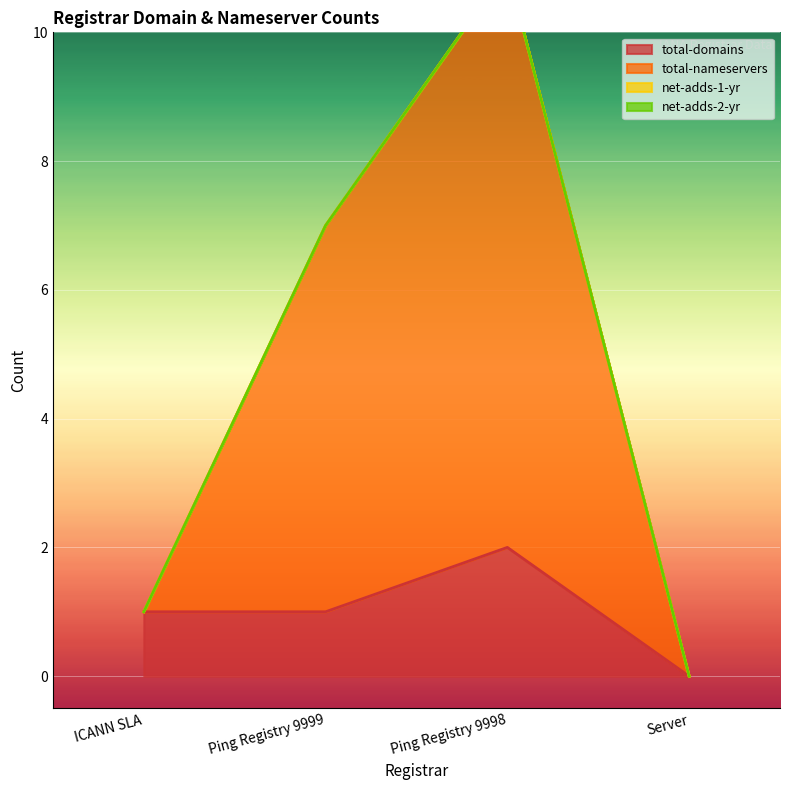

Which category has the lowest value across all series?

Server